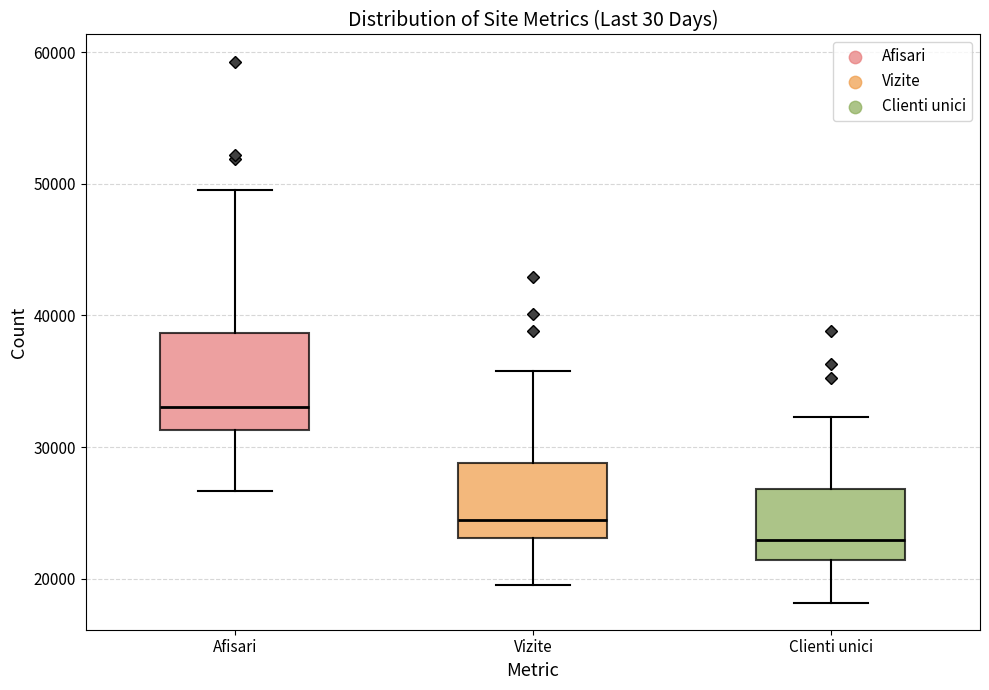

Reading left to right, transcribe this box plot: for each box, give where its median line is, the range the box spans, and where its two whiskers end, as read against the y-axis. The values are not printed on the chart, so give them approximately, as read against the axis.

Afisari: median 33000, box 31000 to 39000, whiskers 27000 to 50000
Vizite: median 24000, box 23000 to 29000, whiskers 19000 to 36000
Clienti unici: median 23000, box 21000 to 27000, whiskers 18000 to 32000